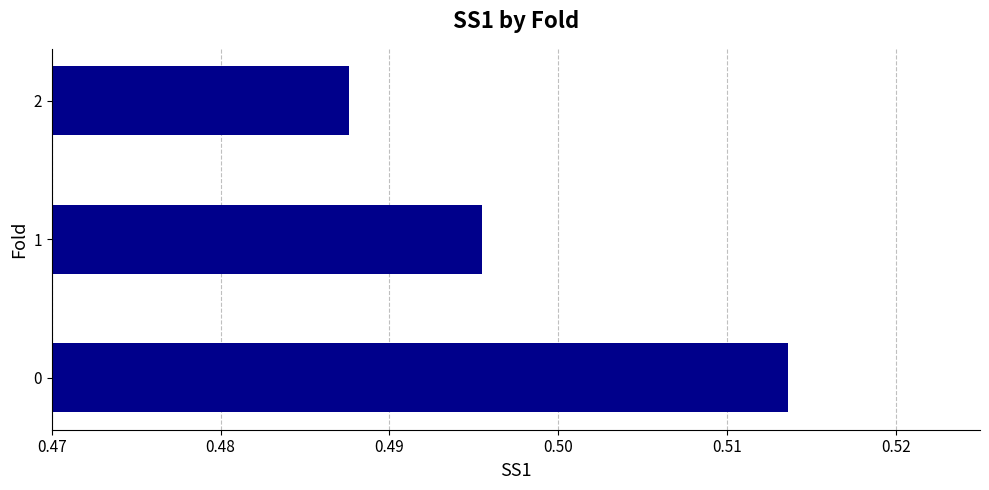

Rank the categories by value from highest to lowest.

0, 1, 2